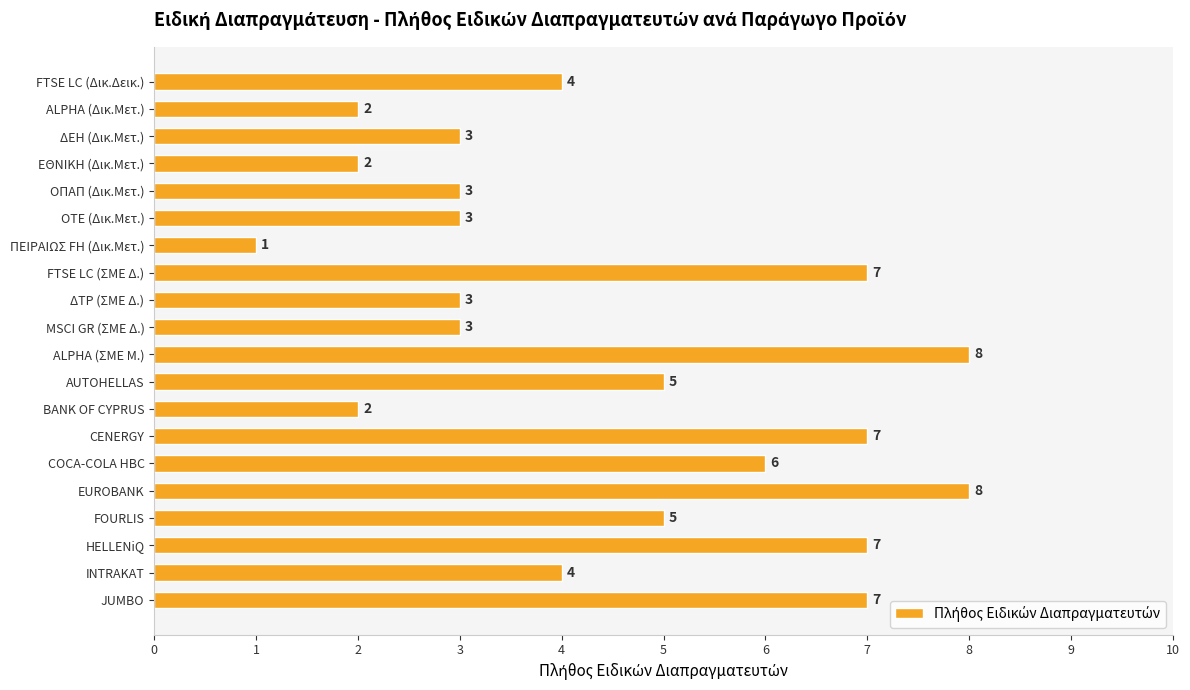

What is the smallest value displayed?

1